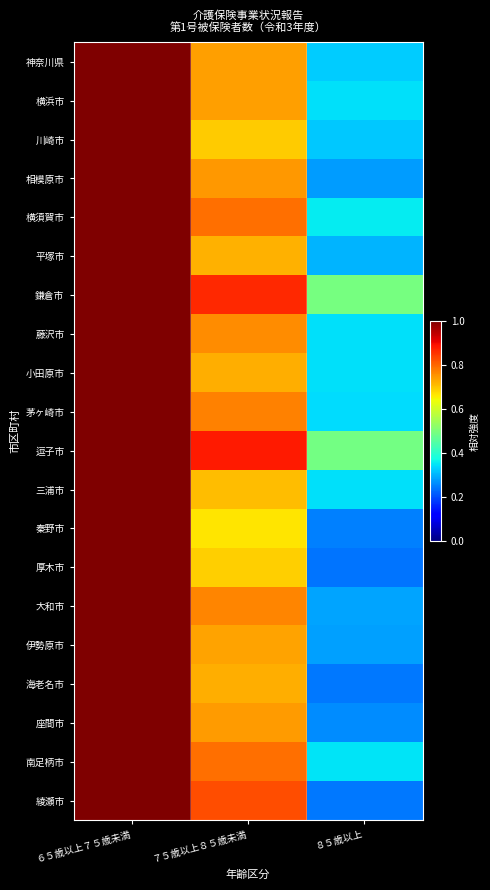

Reading left to right, what are all the values shown in this chart?

神奈川県: ６５歳以上７５歳未満=1.0	７５歳以上８５歳未満=0.7	８５歳以上=0.3
横浜市: ６５歳以上７５歳未満=1.0	７５歳以上８５歳未満=0.7	８５歳以上=0.3
川崎市: ６５歳以上７５歳未満=1.0	７５歳以上８５歳未満=0.7	８５歳以上=0.3
相模原市: ６５歳以上７５歳未満=1.0	７５歳以上８５歳未満=0.7	８５歳以上=0.3
横須賀市: ６５歳以上７５歳未満=1.0	７５歳以上８５歳未満=0.8	８５歳以上=0.4
平塚市: ６５歳以上７５歳未満=1.0	７５歳以上８５歳未満=0.7	８５歳以上=0.3
鎌倉市: ６５歳以上７５歳未満=1.0	７５歳以上８５歳未満=0.9	８５歳以上=0.5
藤沢市: ６５歳以上７５歳未満=1.0	７５歳以上８５歳未満=0.8	８５歳以上=0.3
小田原市: ６５歳以上７５歳未満=1.0	７５歳以上８５歳未満=0.7	８５歳以上=0.3
茅ヶ崎市: ６５歳以上７５歳未満=1.0	７５歳以上８５歳未満=0.8	８５歳以上=0.3
逗子市: ６５歳以上７５歳未満=1.0	７５歳以上８５歳未満=0.9	８５歳以上=0.5
三浦市: ６５歳以上７５歳未満=1.0	７５歳以上８５歳未満=0.7	８５歳以上=0.3
秦野市: ６５歳以上７５歳未満=1.0	７５歳以上８５歳未満=0.7	８５歳以上=0.3
厚木市: ６５歳以上７５歳未満=1.0	７５歳以上８５歳未満=0.7	８５歳以上=0.2
大和市: ６５歳以上７５歳未満=1.0	７５歳以上８５歳未満=0.8	８５歳以上=0.3
伊勢原市: ６５歳以上７５歳未満=1.0	７５歳以上８５歳未満=0.7	８５歳以上=0.3
海老名市: ６５歳以上７５歳未満=1.0	７５歳以上８５歳未満=0.7	８５歳以上=0.2
座間市: ６５歳以上７５歳未満=1.0	７５歳以上８５歳未満=0.7	８５歳以上=0.3
南足柄市: ６５歳以上７５歳未満=1.0	７５歳以上８５歳未満=0.8	８５歳以上=0.3
綾瀬市: ６５歳以上７５歳未満=1.0	７５歳以上８５歳未満=0.8	８５歳以上=0.2